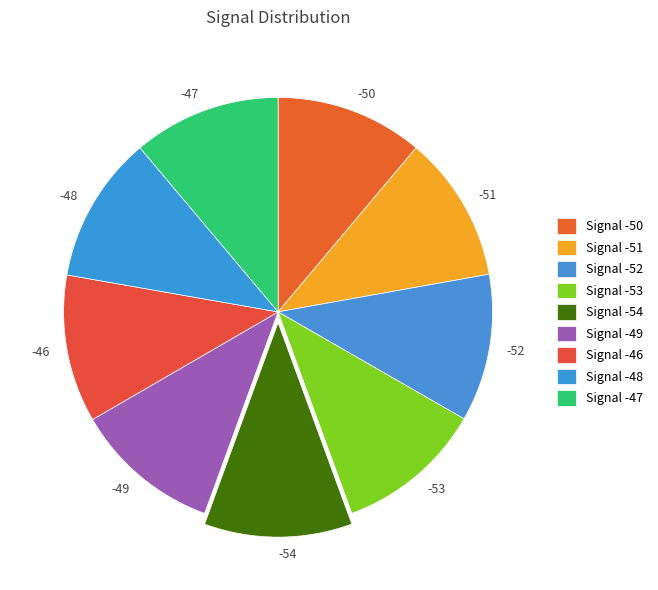

Approximately how many times larger is the value at -47 compared to -49?

1.0